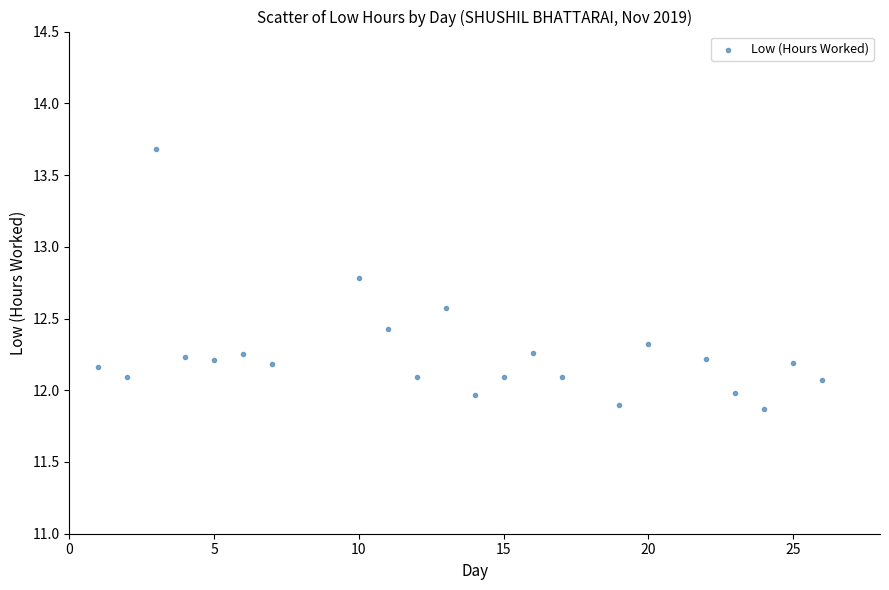

What is the range of X values (max minus min)?

25.0